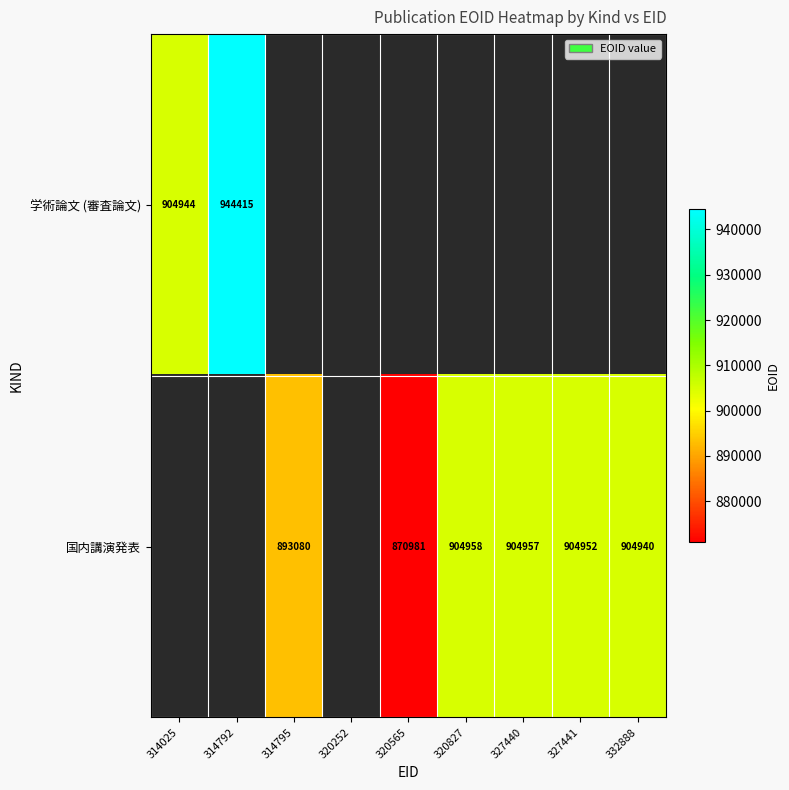

Is it true that 学術論文 (審査論文) equals 944415 at 314792?

True